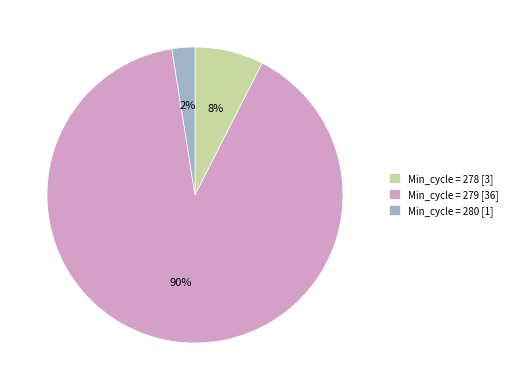

Which slice is the smallest?

Min_cycle = 280 [1]